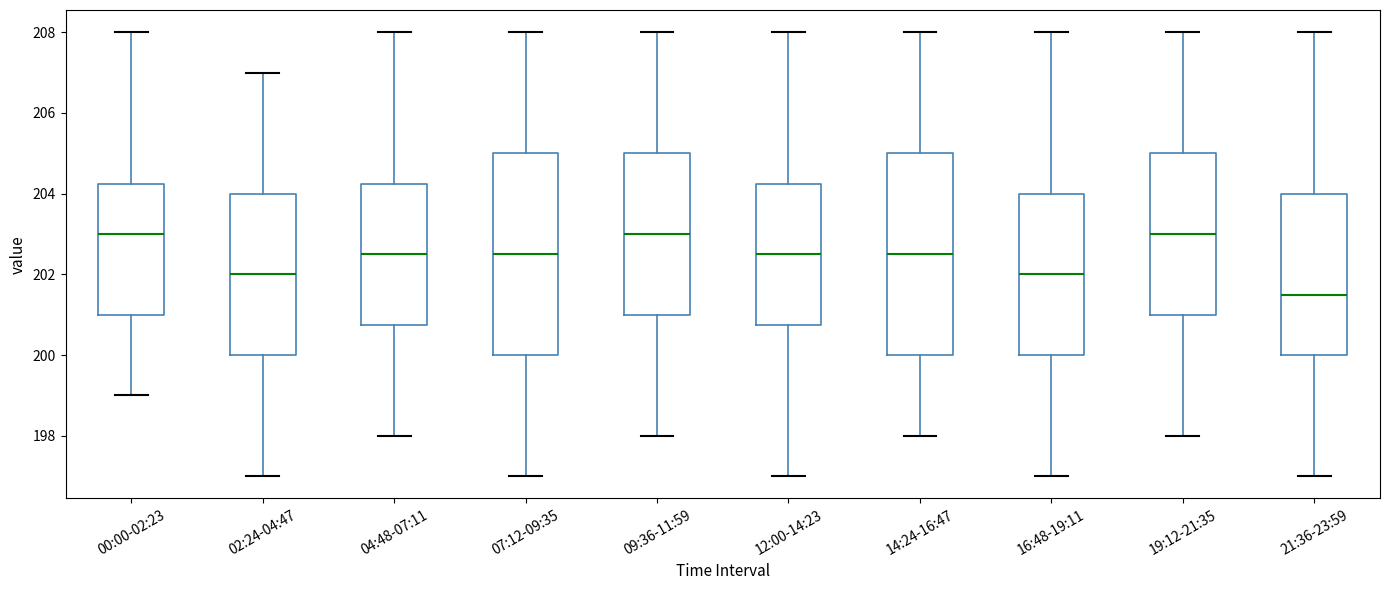

Reading left to right, read every box against the y-axis: the position of its median line, the range the box covers, and the ends of its whiskers. The values are not printed on the chart, so give them approximately, as read against the axis.

00:00-02:23: median 203.0, box 201.0 to 204.2, whiskers 199.0 to 208.0
02:24-04:47: median 202.0, box 200.0 to 204.0, whiskers 197.0 to 207.0
04:48-07:11: median 202.6, box 200.8 to 204.2, whiskers 198.0 to 208.0
07:12-09:35: median 202.6, box 200.0 to 205.0, whiskers 197.0 to 208.0
09:36-11:59: median 203.0, box 201.0 to 205.0, whiskers 198.0 to 208.0
12:00-14:23: median 202.6, box 200.8 to 204.2, whiskers 197.0 to 208.0
14:24-16:47: median 202.6, box 200.0 to 205.0, whiskers 198.0 to 208.0
16:48-19:11: median 202.0, box 200.0 to 204.0, whiskers 197.0 to 208.0
19:12-21:35: median 203.0, box 201.0 to 205.0, whiskers 198.0 to 208.0
21:36-23:59: median 201.6, box 200.0 to 204.0, whiskers 197.0 to 208.0